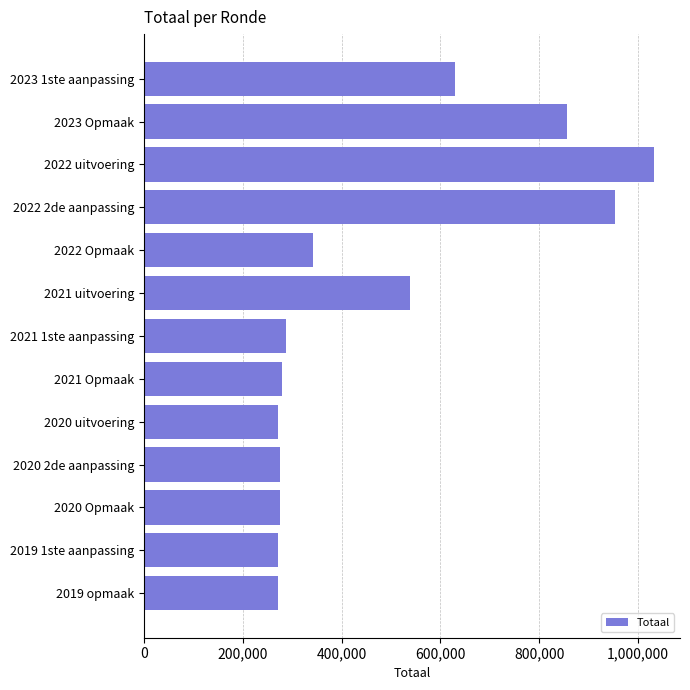

What is the value of the 4th bar from the top?

953290